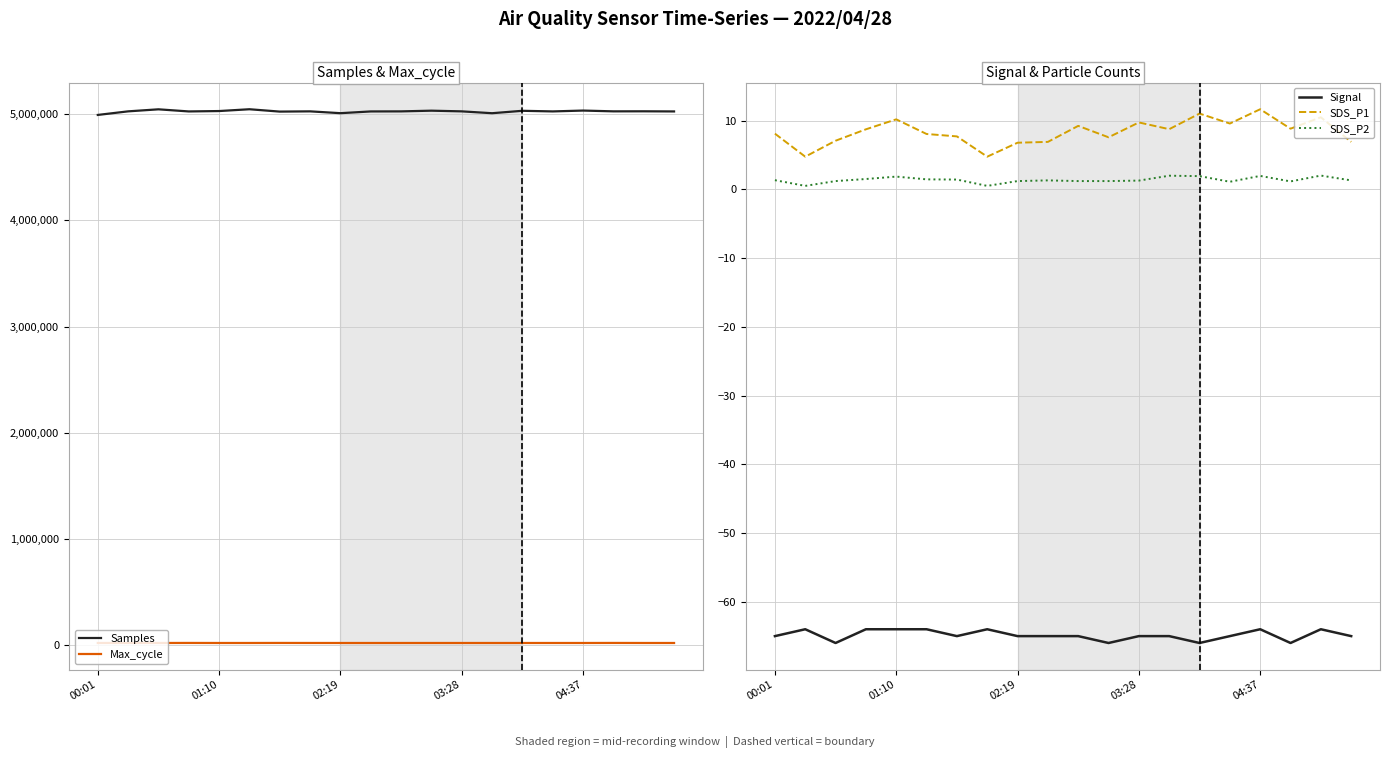

How many lines are shown in the chart?

5